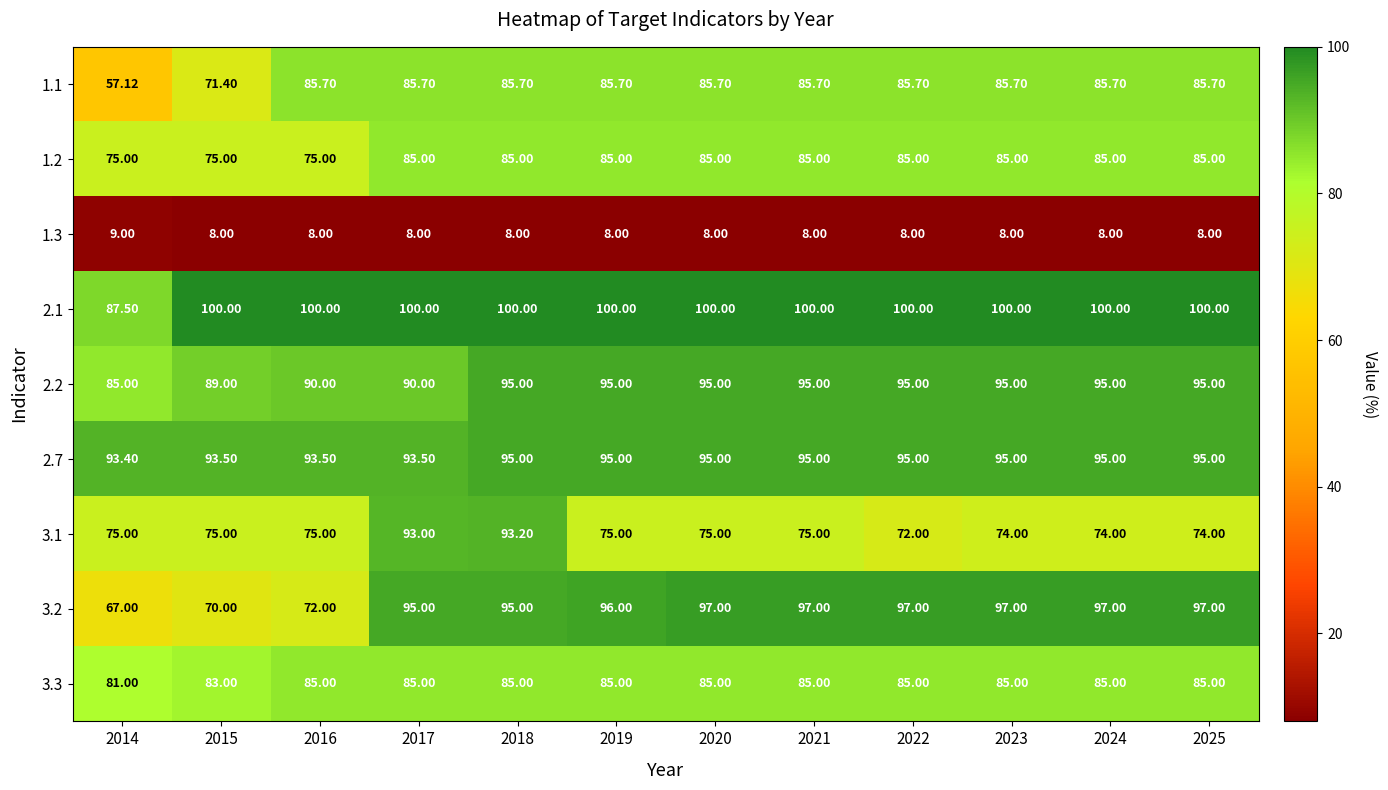

Which series has the largest total across all categories?

2.1